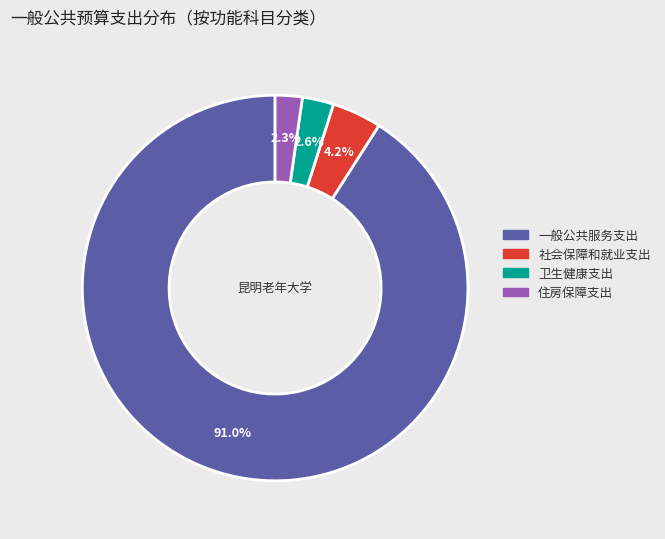

How much of the chart is everything except 卫生健康支出?

97.4%